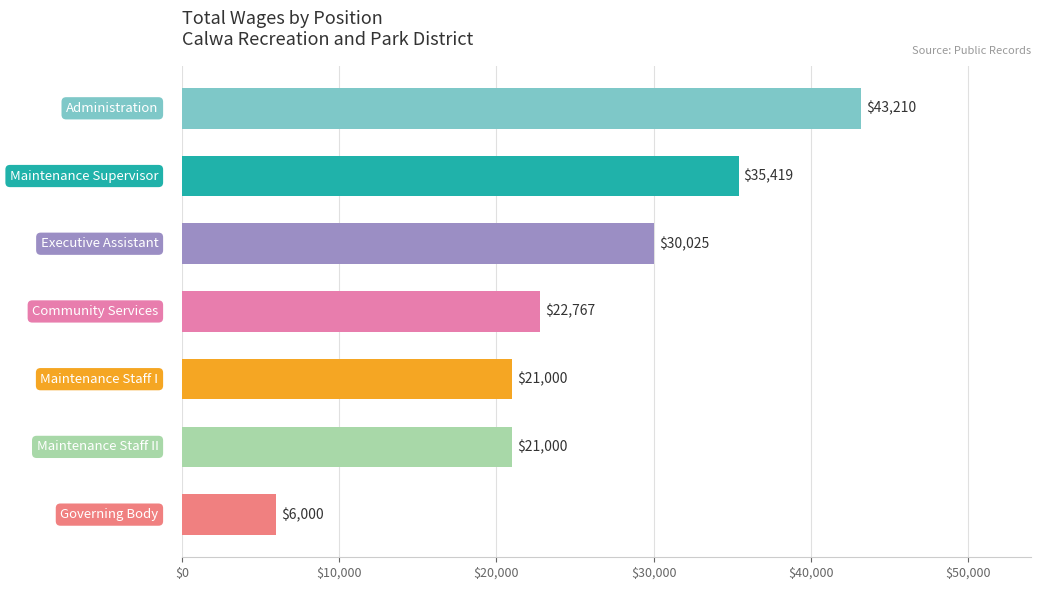

What is the value of the 4th bar from the top?

22767